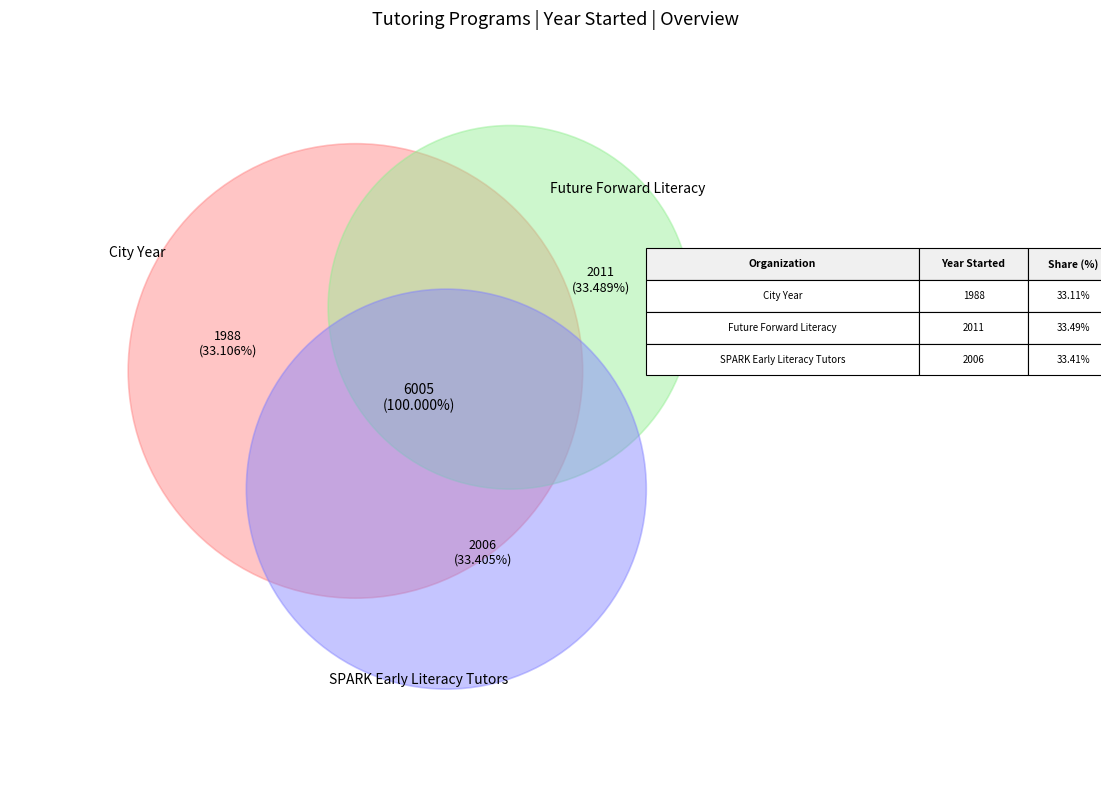

To the nearest percent, what percentage of the pie is City Year?

33%